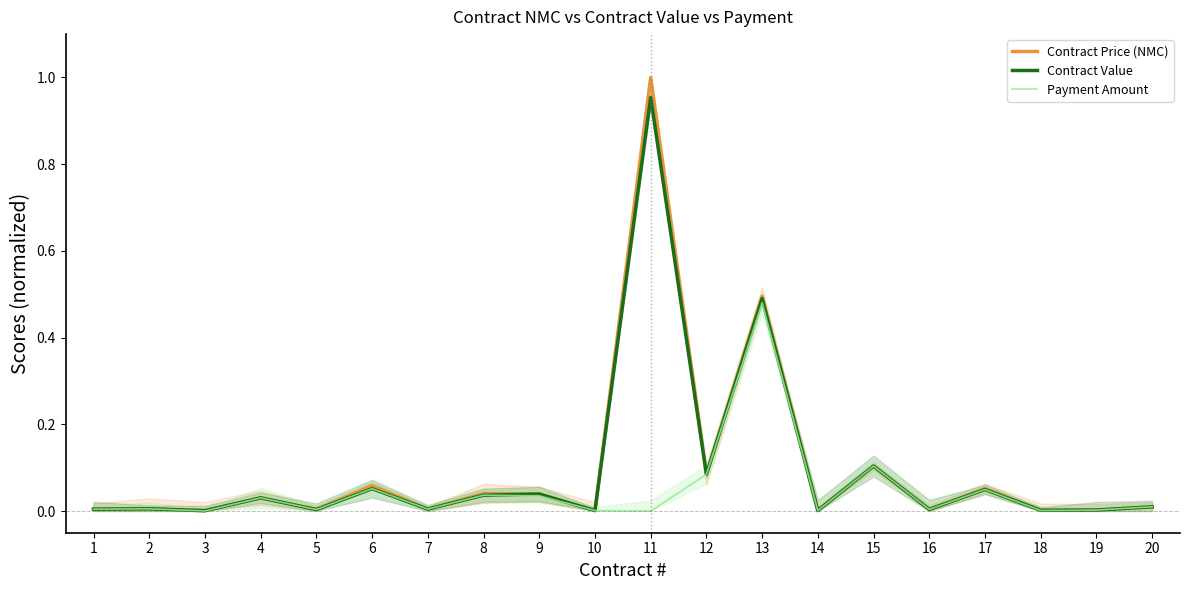

At which category does Payment Amount reach its first local valley?

3